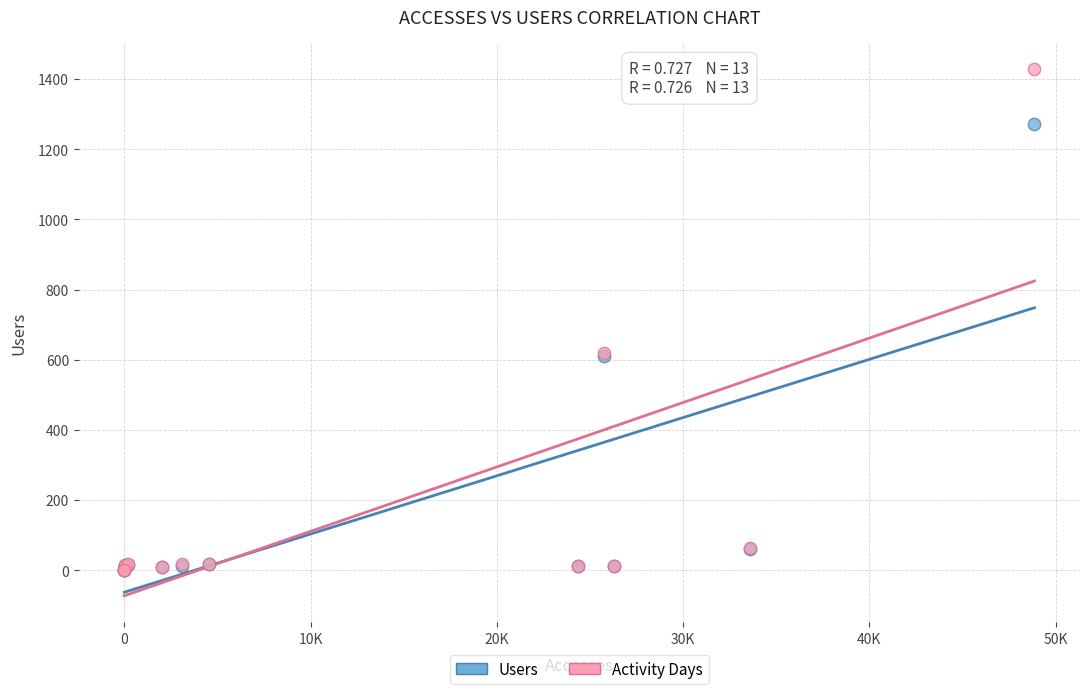

What are all the series names shown in the legend?

Users, Activity Days